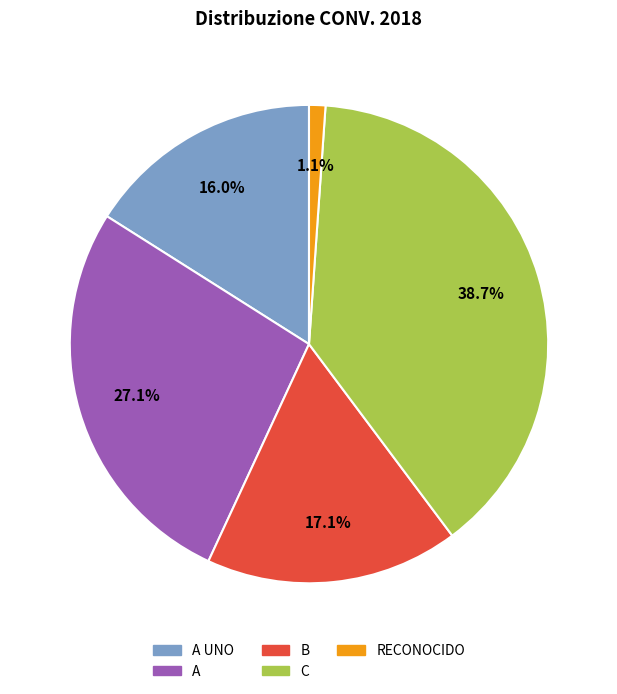

Does any single category account for the majority?

No